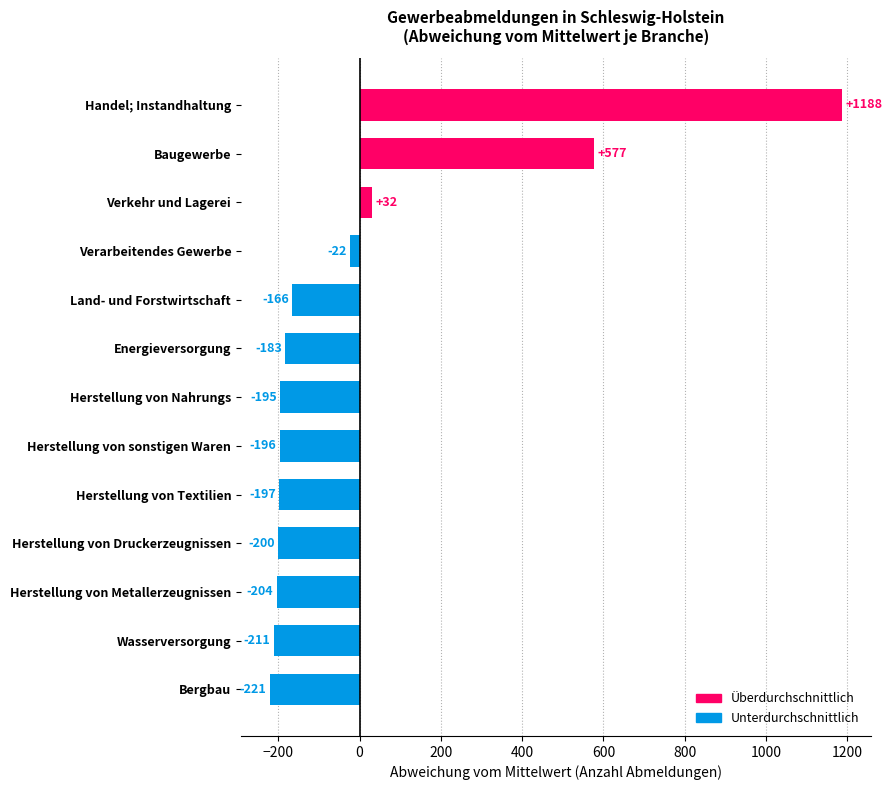

What is the smallest value displayed?

-221.2